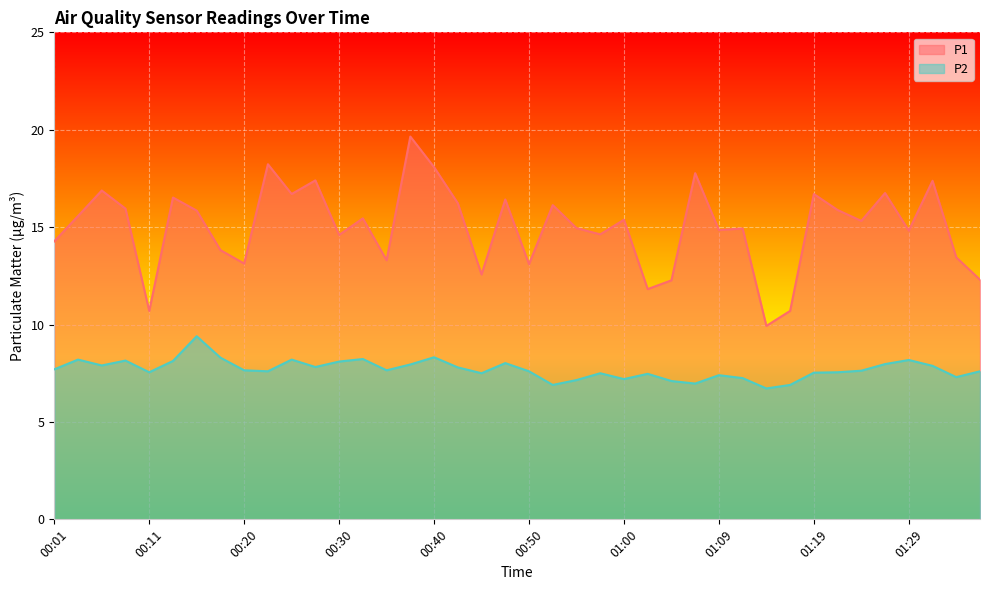

What position from the right is 00:08?

37